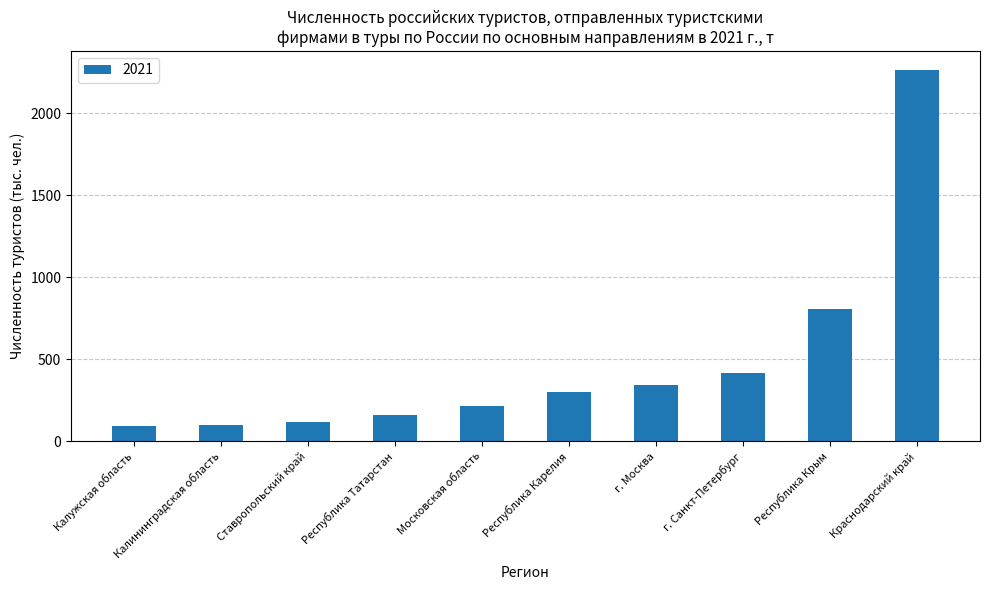

Approximately how many times larger is the value at Республика Крым compared to Краснодарский край?

0.4